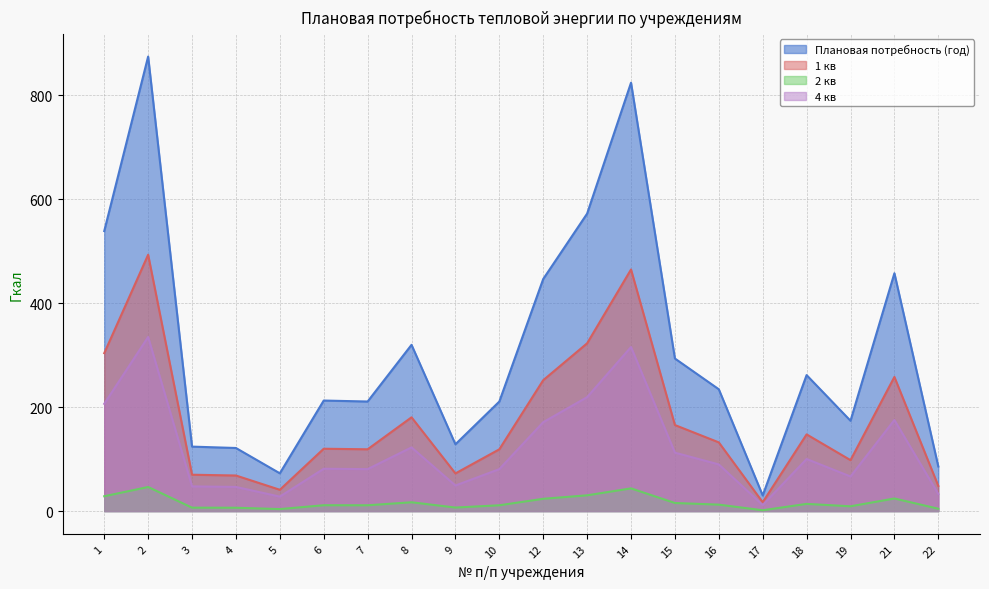

Reading right to left, list all the values displayed in this chart.

Плановая потребность (год): 22=85.9	21=457.7	19=173.8	18=261.7	17=30.1	16=234.4	15=293.6	14=824.4	13=572.4	12=446.6	10=210.8	9=128.6	8=319.9	7=210.9	6=212.7	5=72.7	4=121.4	3=124.1	2=874.7	1=538.9
1 кв: 22=48.4	21=258.1	19=98.0	18=147.6	17=17.0	16=132.2	15=165.6	14=464.9	13=322.9	12=251.9	10=118.9	9=72.5	8=180.4	7=118.9	6=120.0	5=41.0	4=68.5	3=70.0	2=493.3	1=303.9
2 кв: 22=4.5	21=24.3	19=9.2	18=13.9	17=1.6	16=12.4	15=15.6	14=43.7	13=30.3	12=23.7	10=11.2	9=6.8	8=17.0	7=11.2	6=11.3	5=3.9	4=6.4	3=6.6	2=46.4	1=28.6
4 кв: 22=32.9	21=175.3	19=66.6	18=100.2	17=11.5	16=89.8	15=112.5	14=315.7	13=219.2	12=171.1	10=80.7	9=49.2	8=122.5	7=80.8	6=81.5	5=27.9	4=46.5	3=47.5	2=335.0	1=206.4